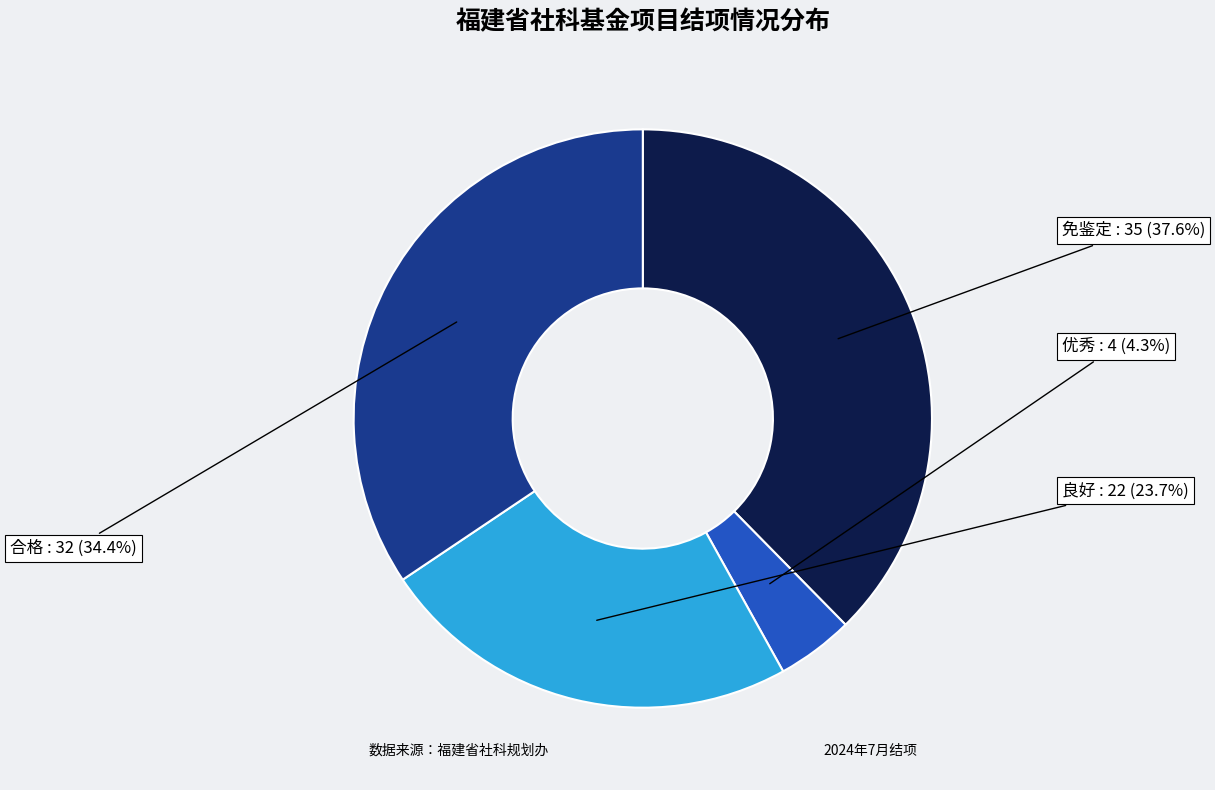

Is there a majority slice in this chart?

No